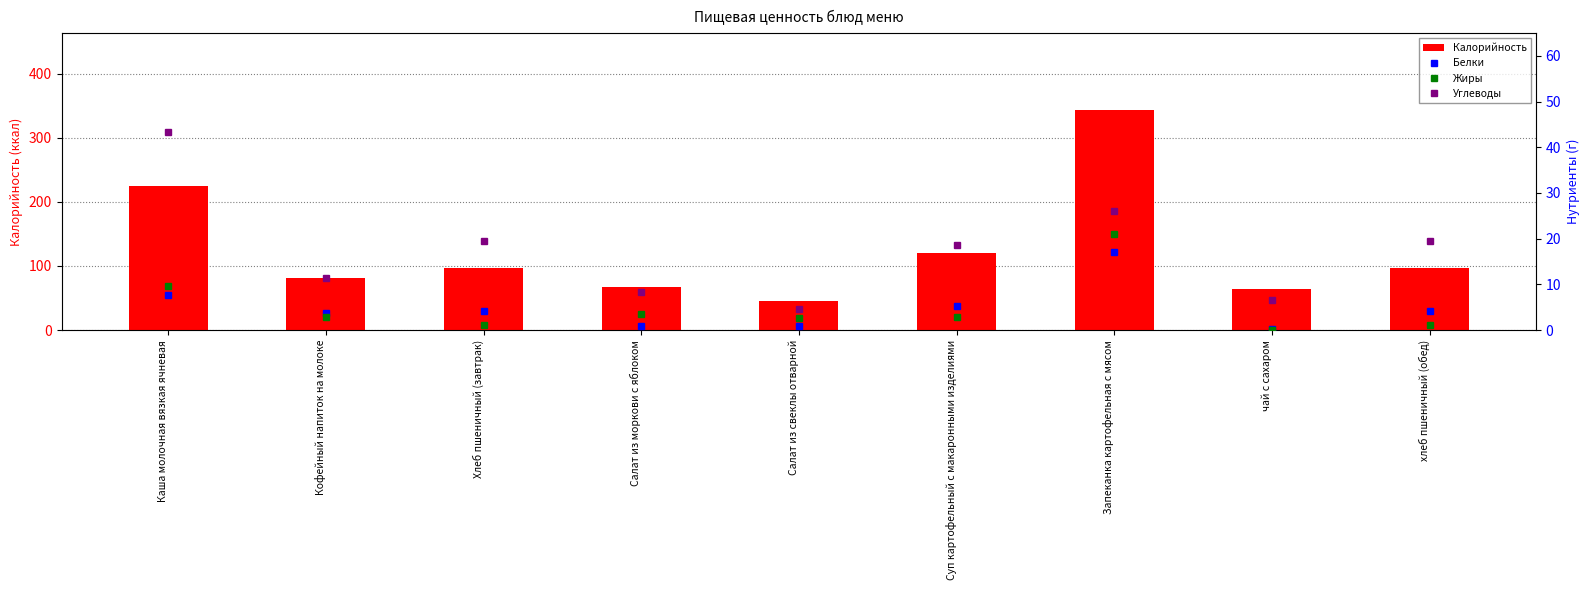

The Жиры series shows 2.9 at Кофейный напиток на молоке. True or false?

True